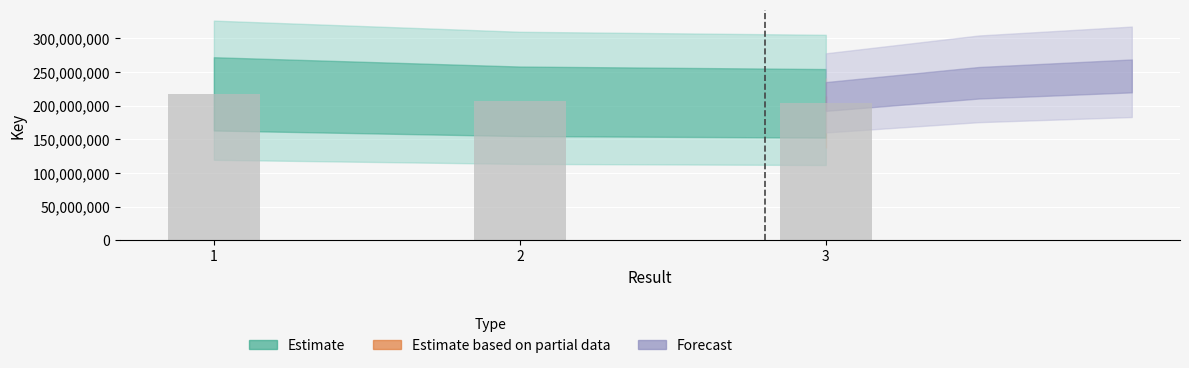

Rank the categories by value from lowest to highest.

3, 2, 1